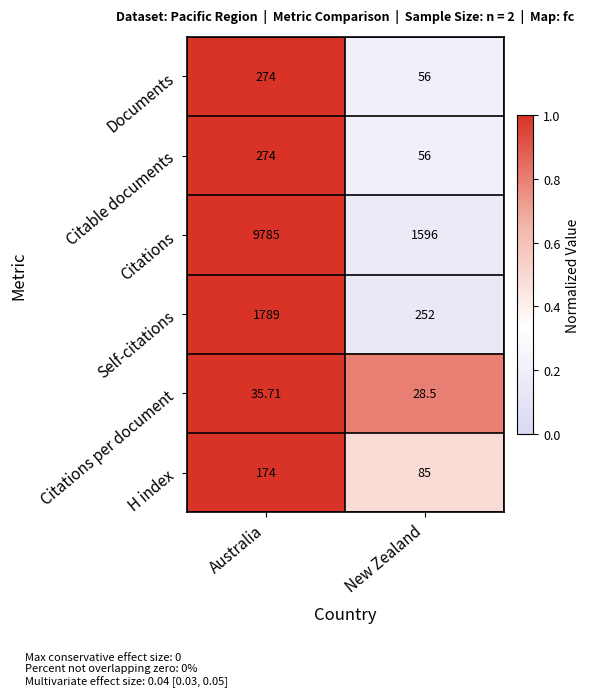

At which category does the chart reach its minimum across all series?

New Zealand